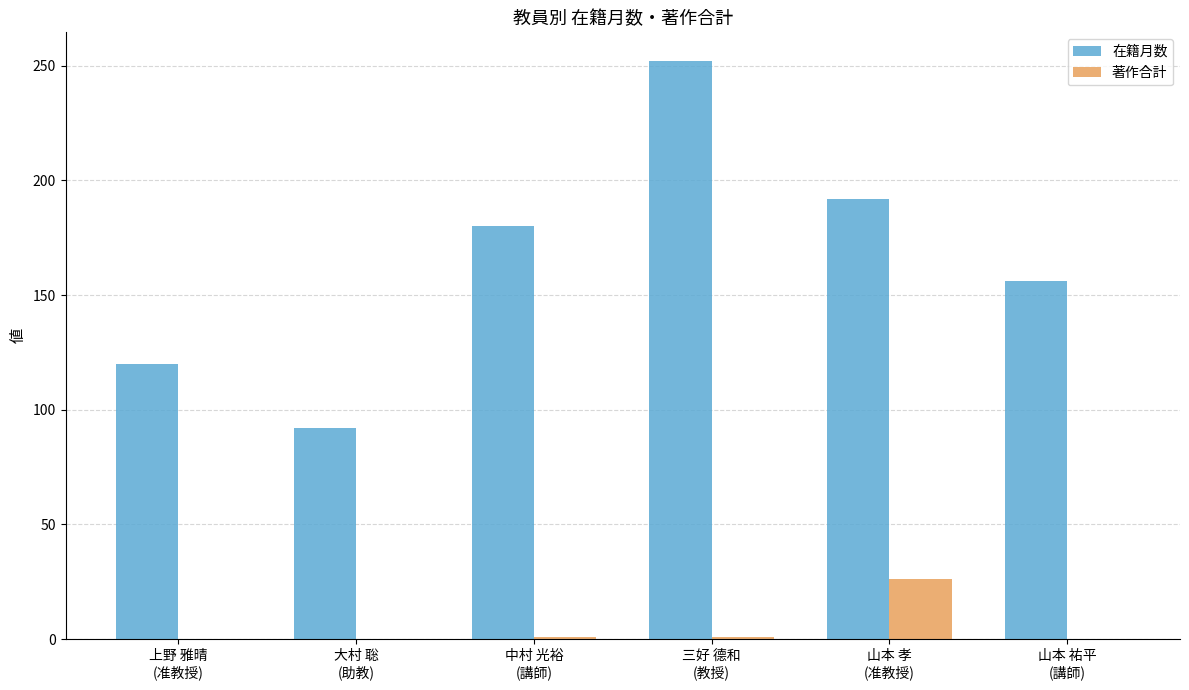

What is the sum of all 著作合計 values?

28